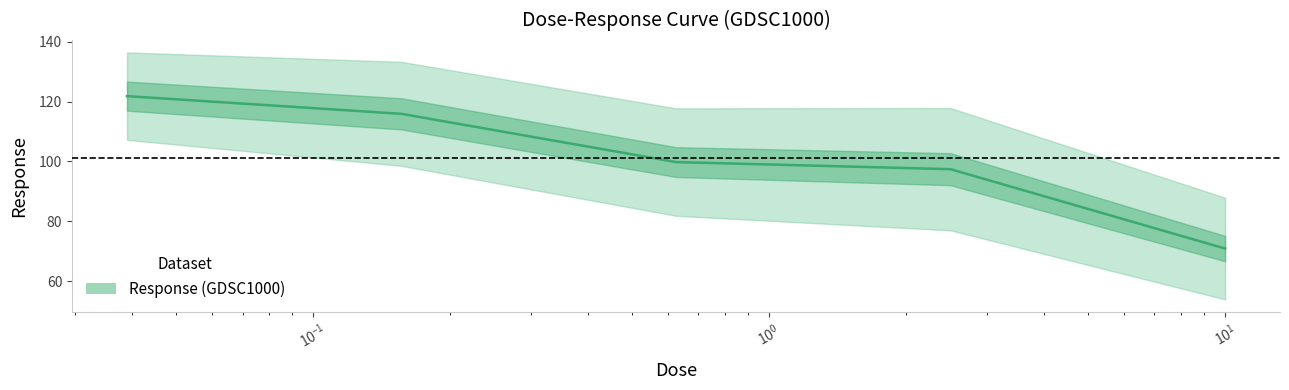

What value does the data have at 10.0?

70.9